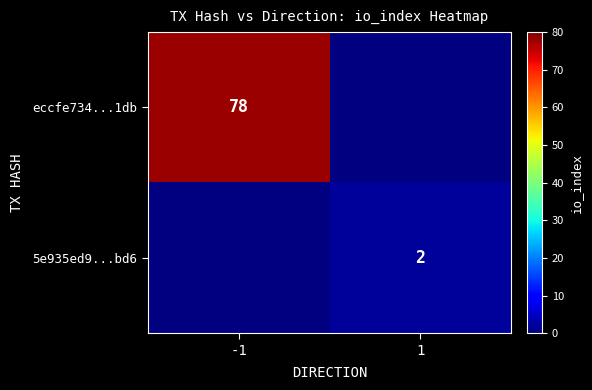

Count the number of categories in the chart.

2